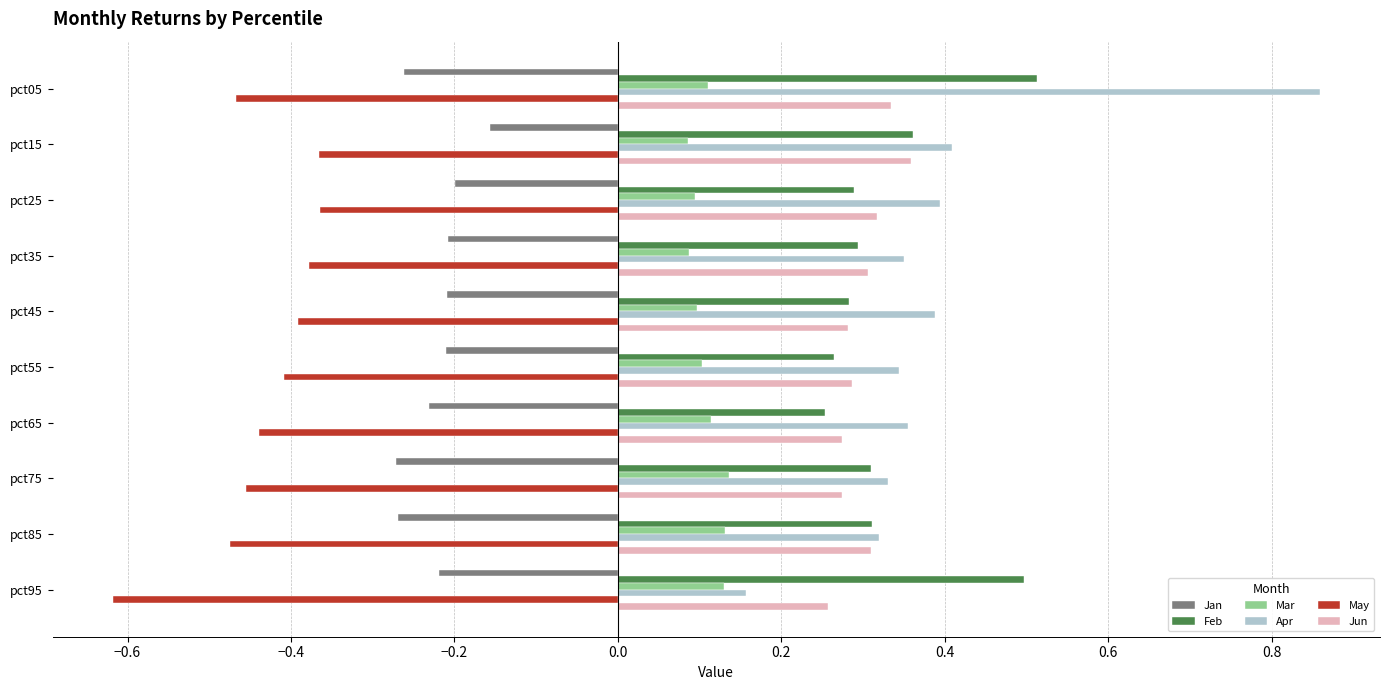

At which category is the sum across all series the highest?

pct05